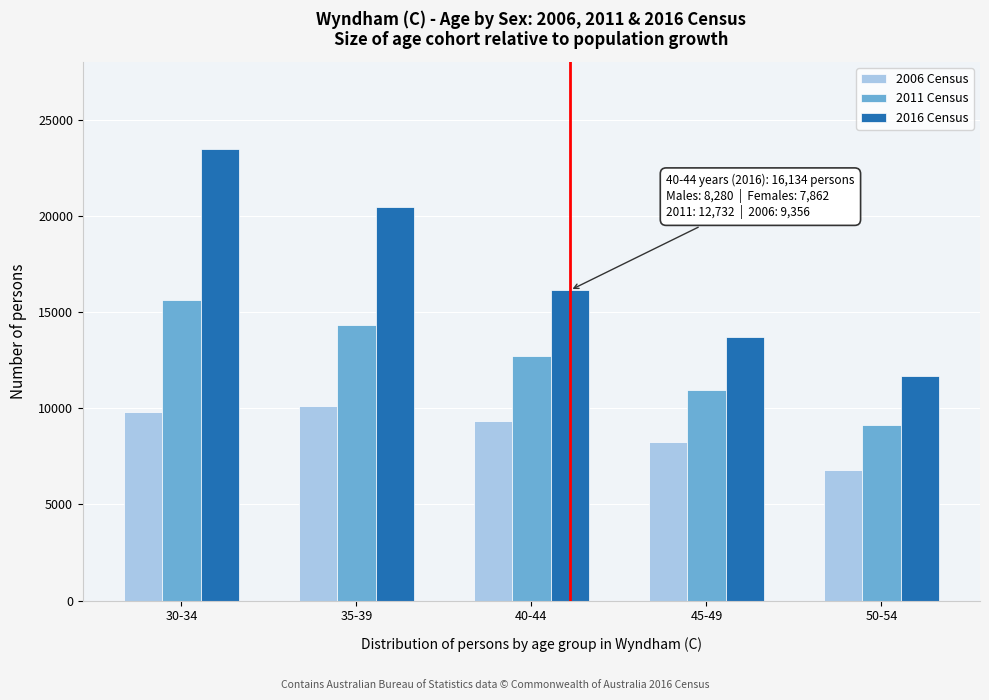

Reading left to right, extract all data points from this chart.

2006 Census: 9830	10126	9356	8253	6770
2011 Census: 15616	14353	12732	10944	9146
2016 Census: 23462	20486	16134	13723	11700